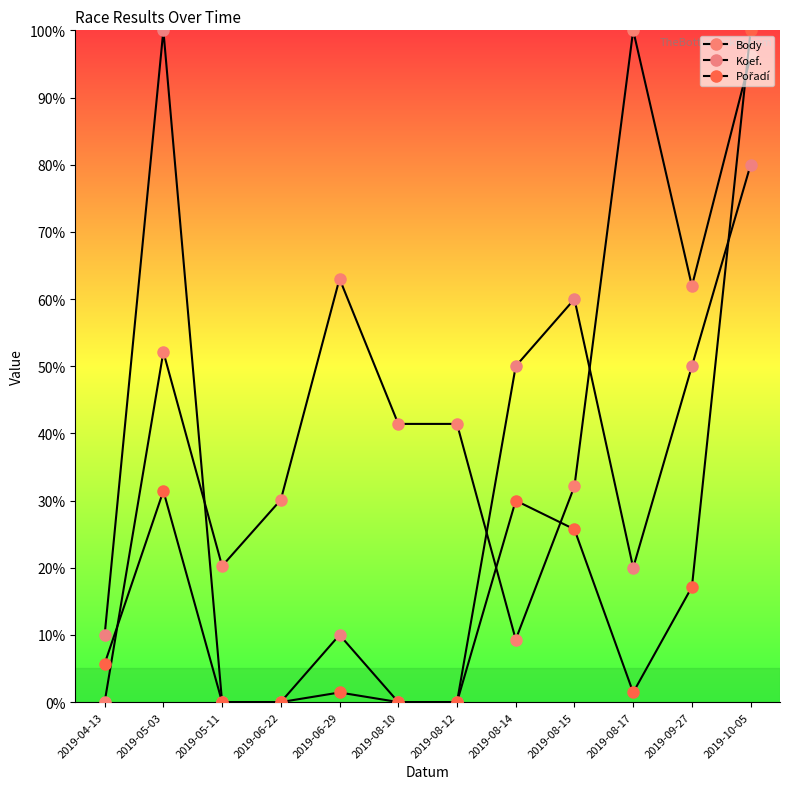

How many positive values does the Body series have?

11